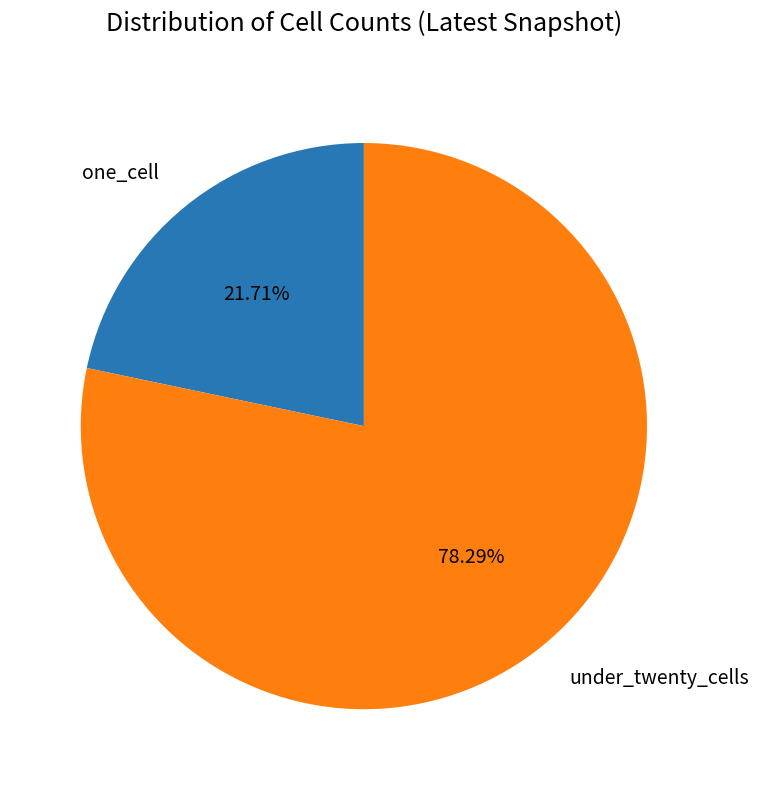

How many slices are in this pie chart?

2